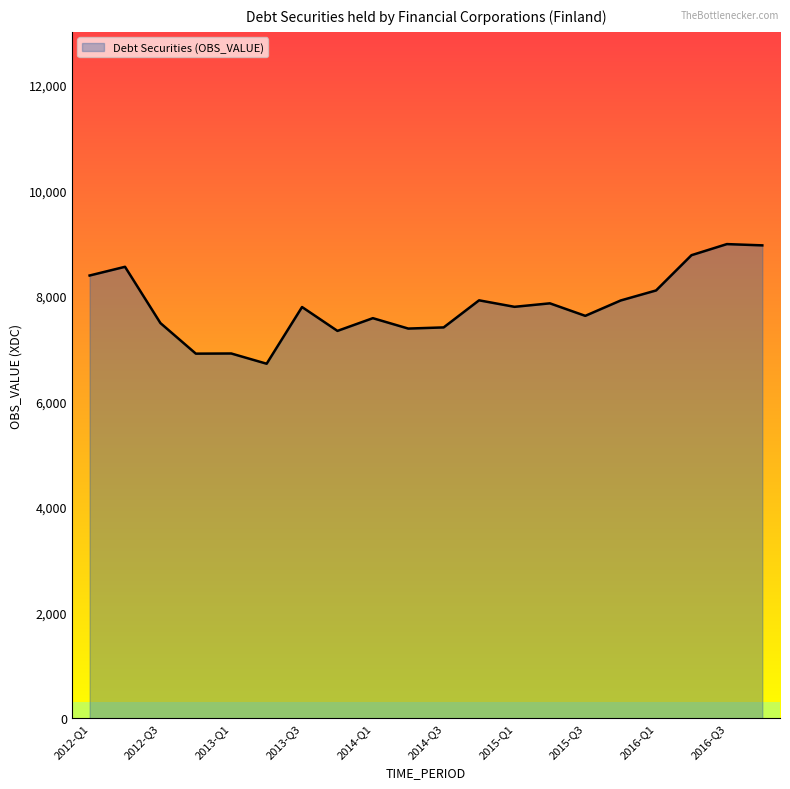

What is the greatest value displayed?

8980